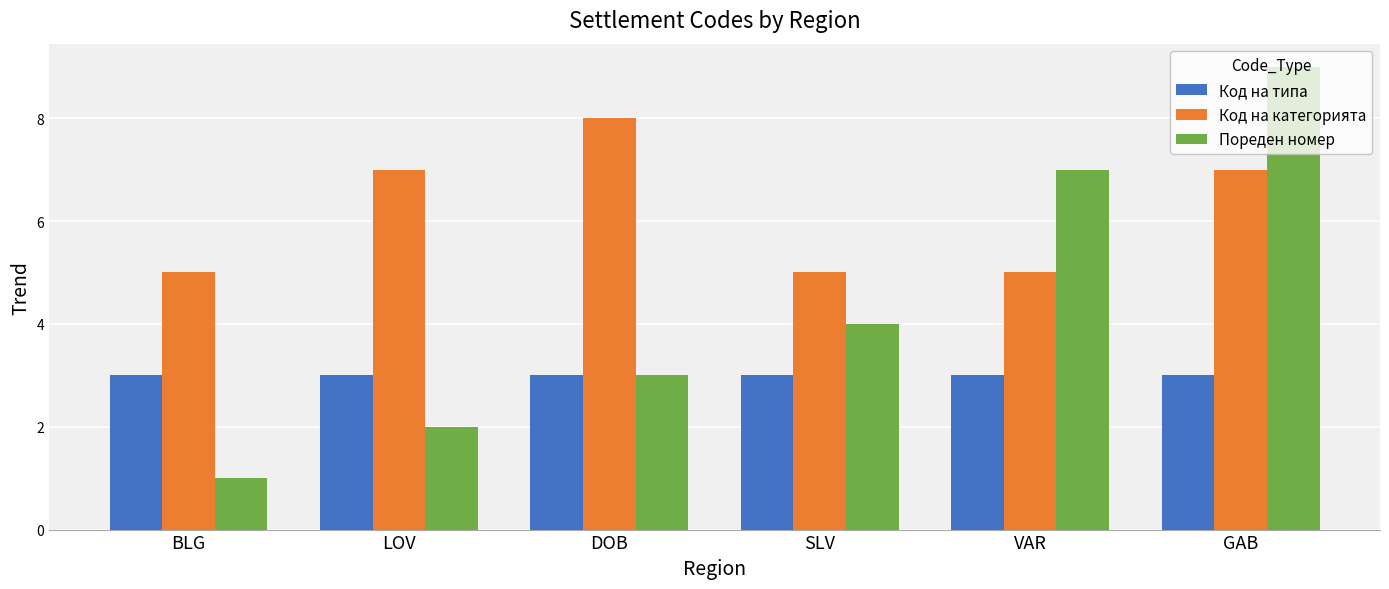

Does the chart contain any negative values?

No